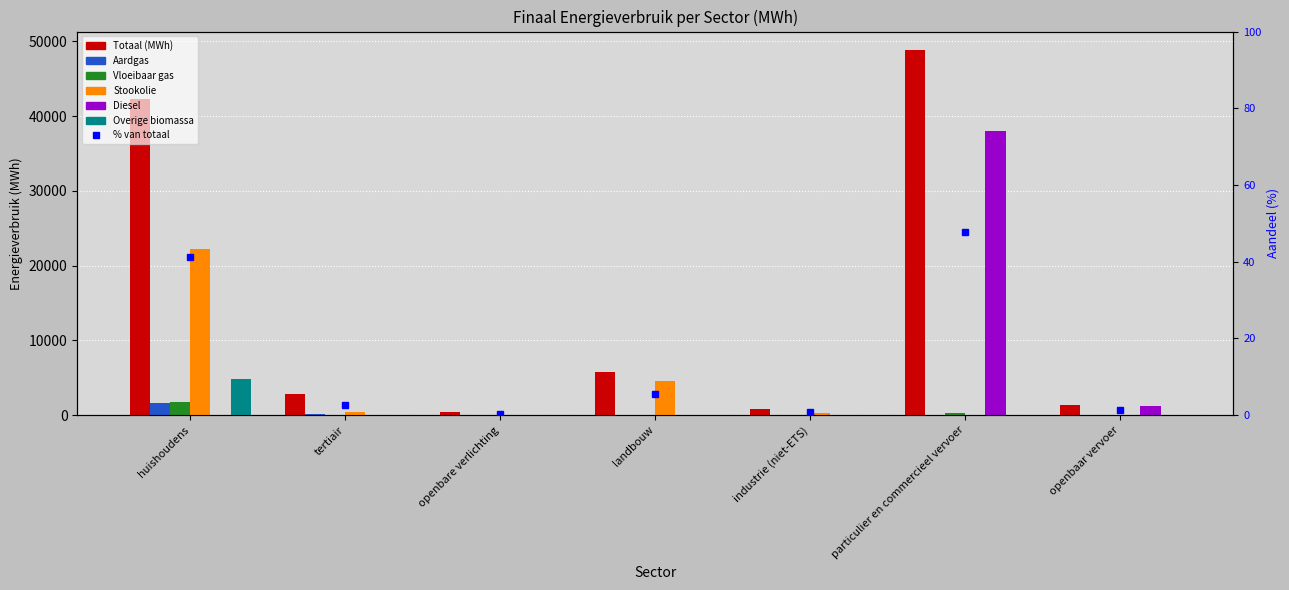

Where is Overige biomassa nearest to the value 2410?

tertiair